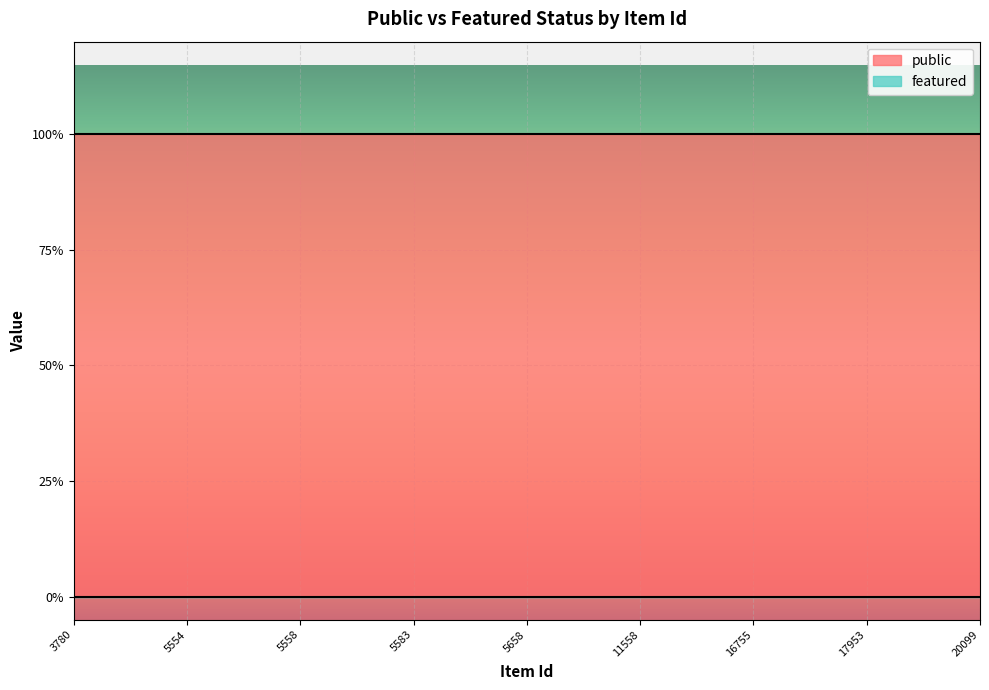

True or false: public and featured cross at least once.

False